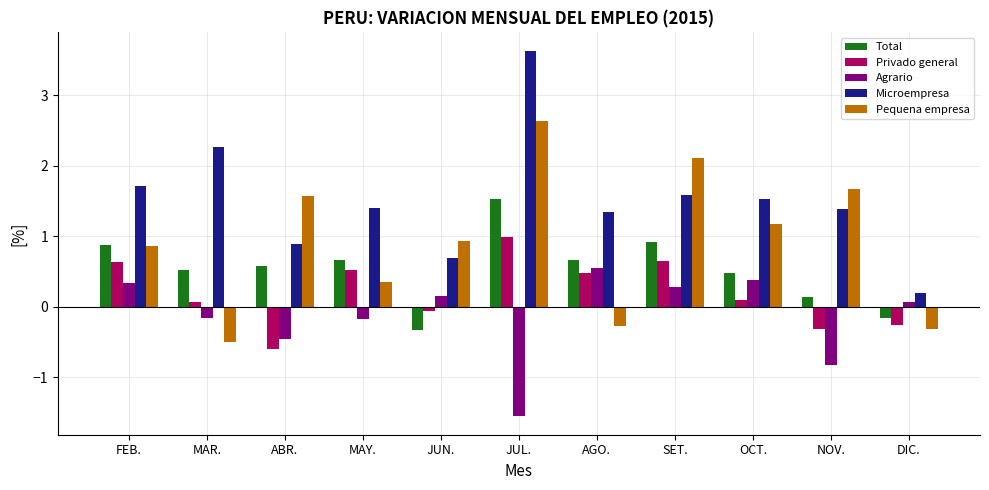

What is the minimum value shown in the chart?

-1.6